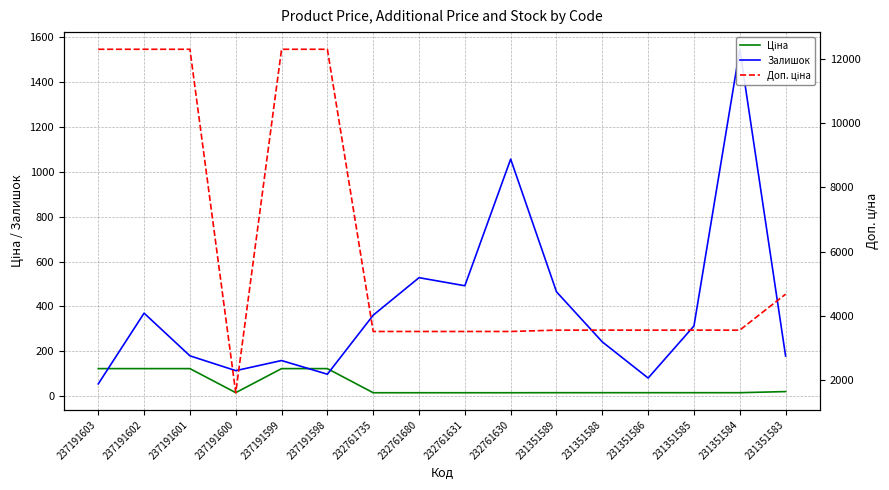

Which series has the widest spread of values?

Доп. ціна